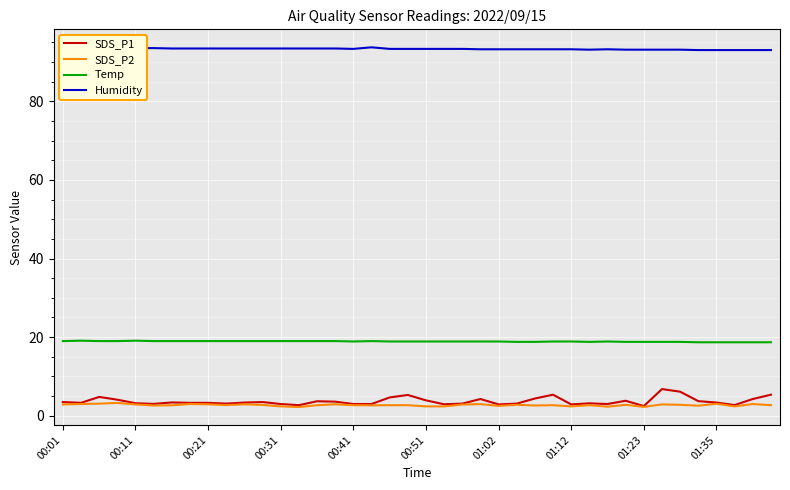

Does the chart have visible grid lines?

Yes